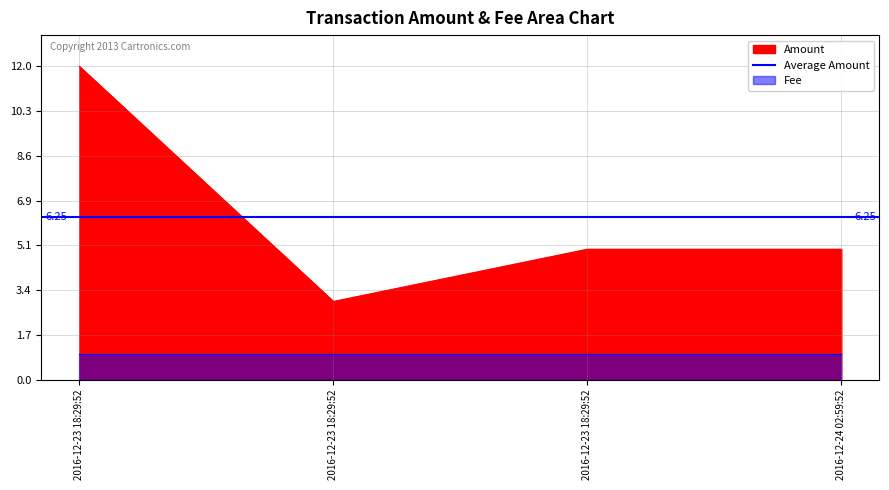

What is the difference between the values at 2016-12-23 18:29:52 and 2016-12-23 18:29:52?

2